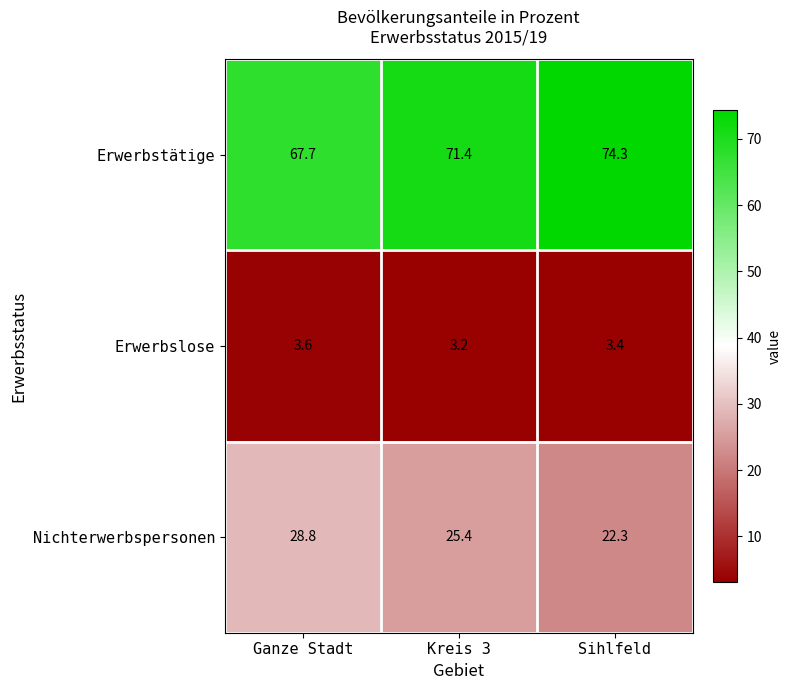

What value does the Erwerbslose series have at Ganze Stadt?

3.6